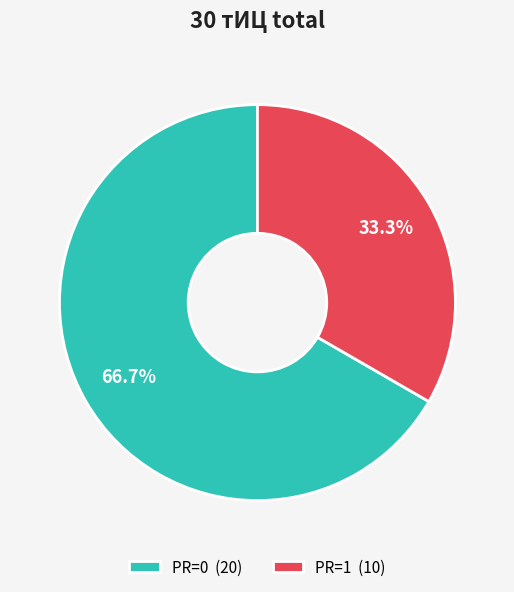

Rank the categories by value from highest to lowest.

PR=0 (20), PR=1 (10)